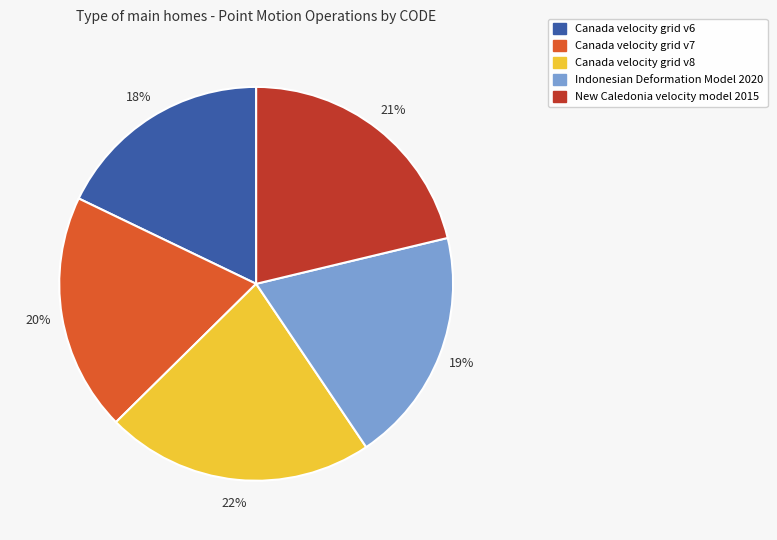

Which category has the smallest portion of the pie?

Canada velocity grid v6